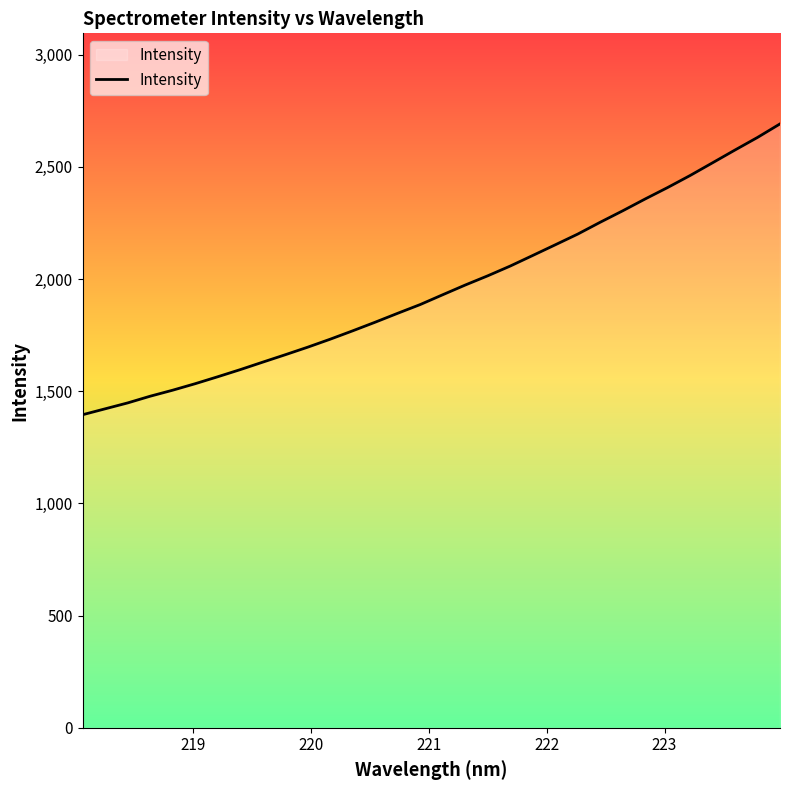

What is the maximum value shown in the chart?

2691.0